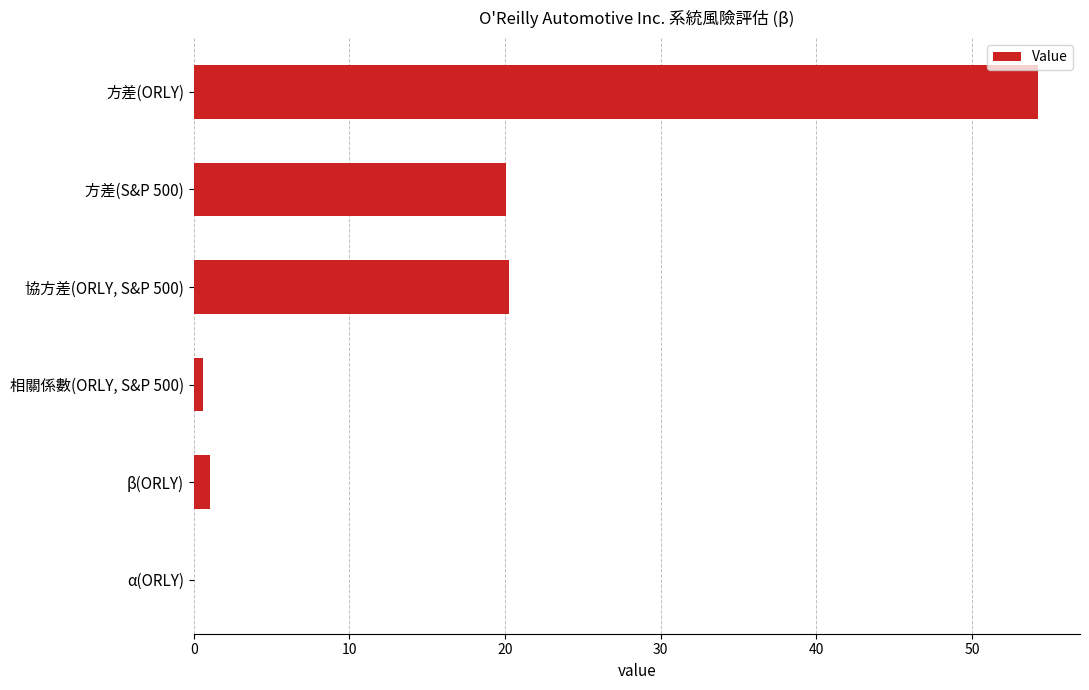

Between α(ORLY) and 方差(ORLY), which is larger?

方差(ORLY)